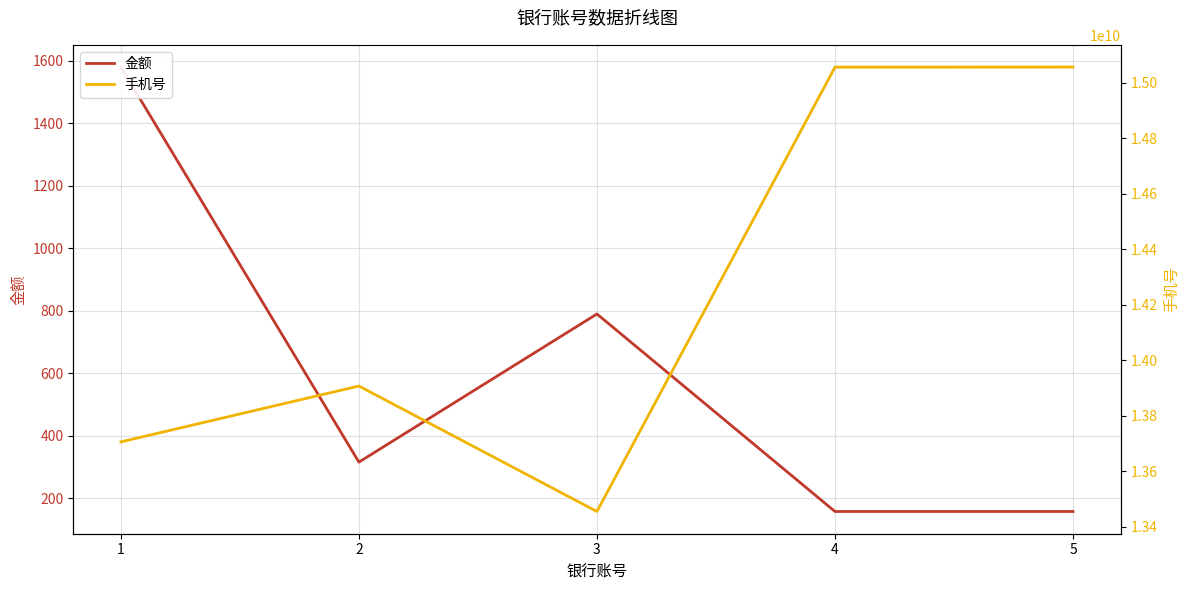

Which series has the widest spread of values?

手机号